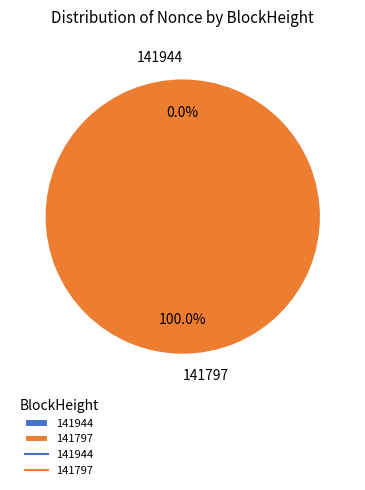

Does any single category account for the majority?

Yes